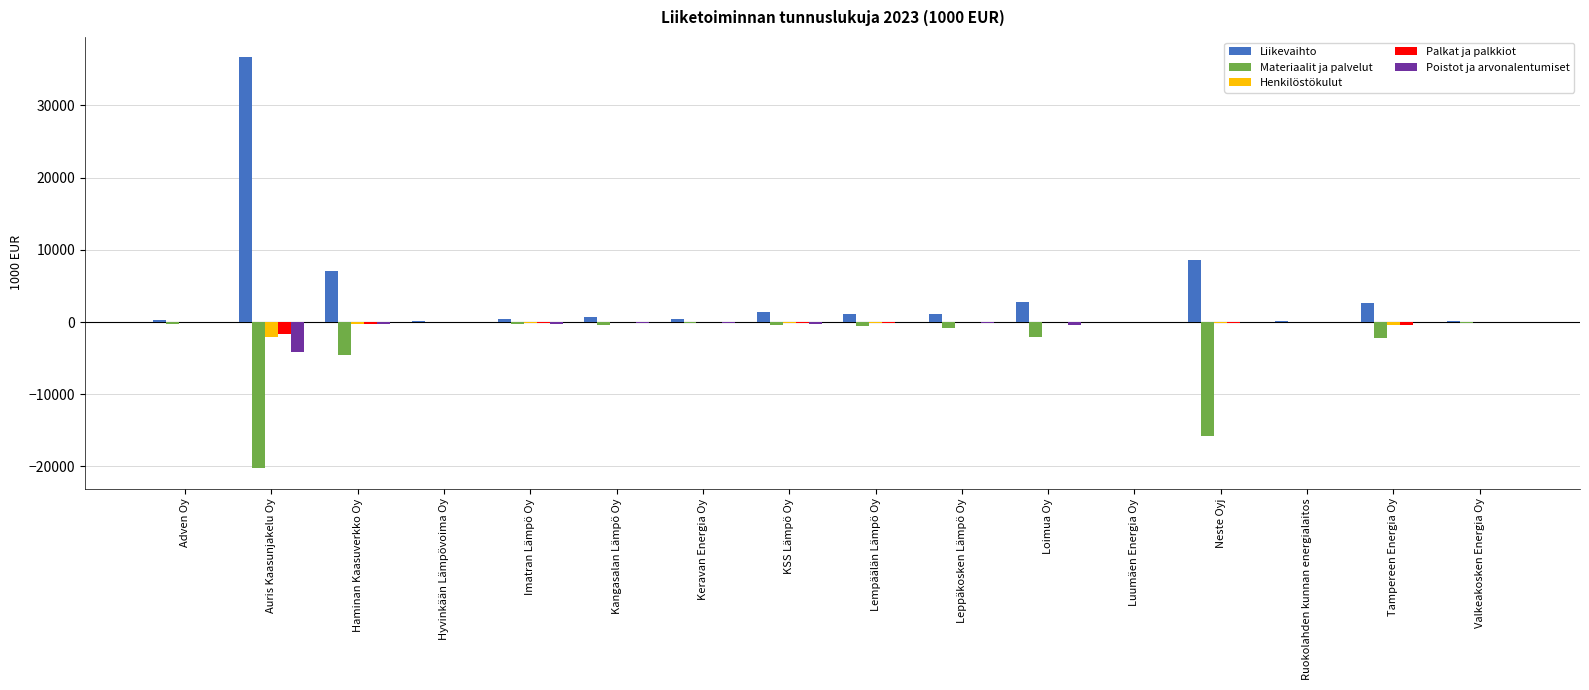

At which category is the sum across all series the highest?

Auris Kaasunjakelu Oy